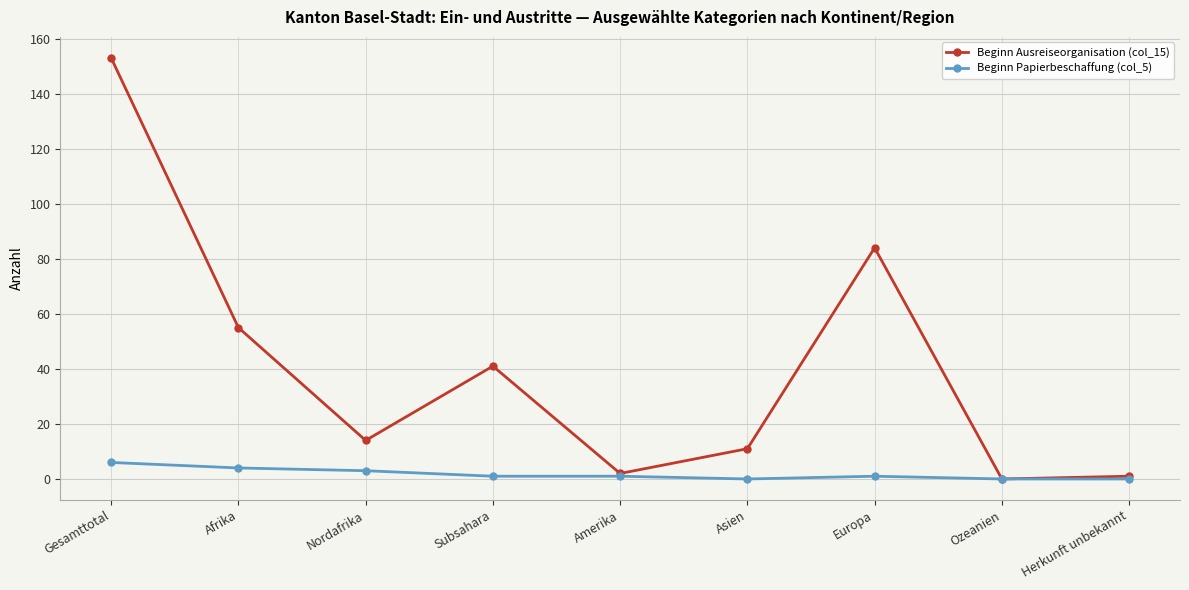

What is the label of the 9th point from the left?

Herkunft unbekannt